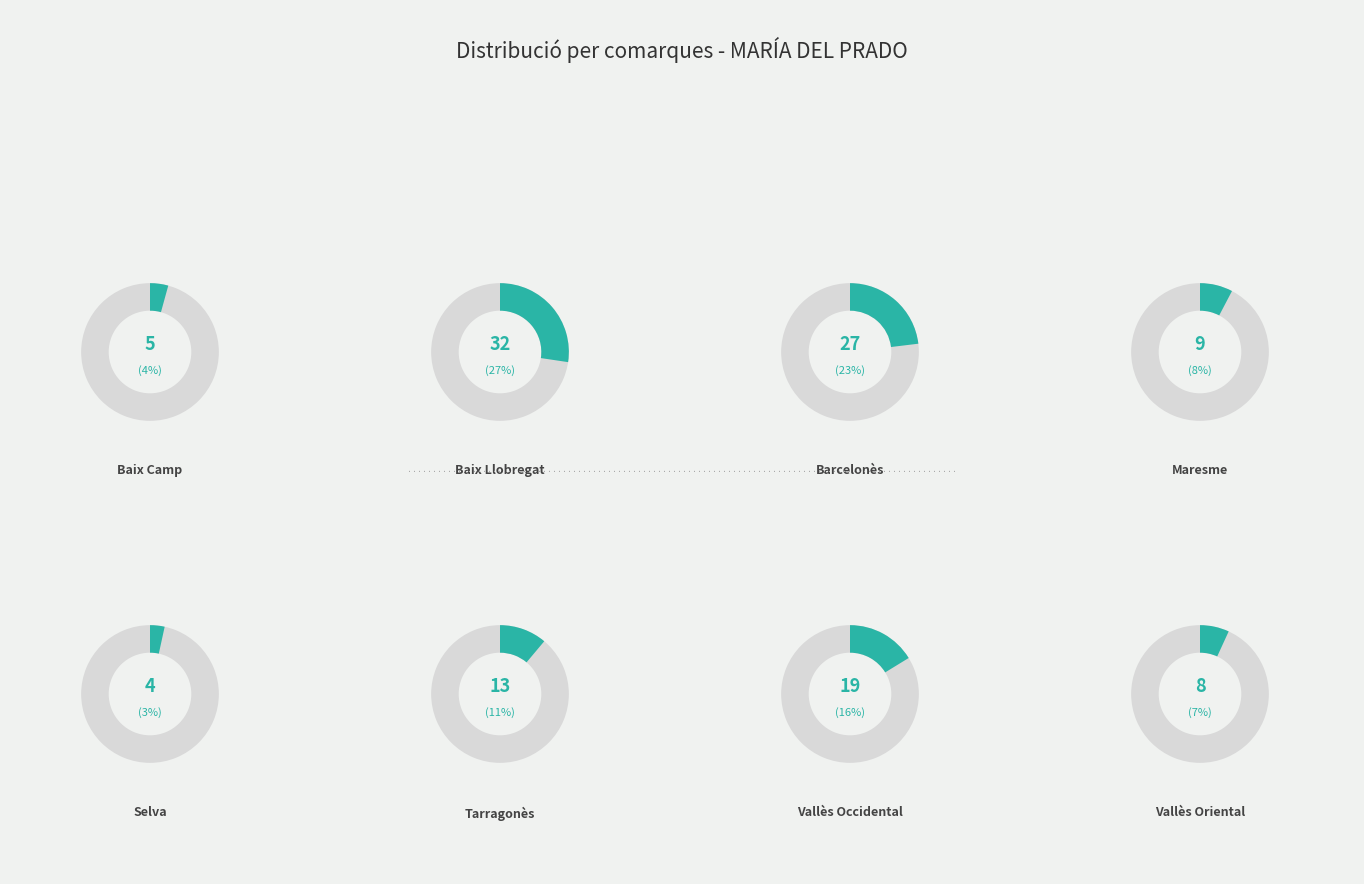

How many segments does this pie chart have?

8